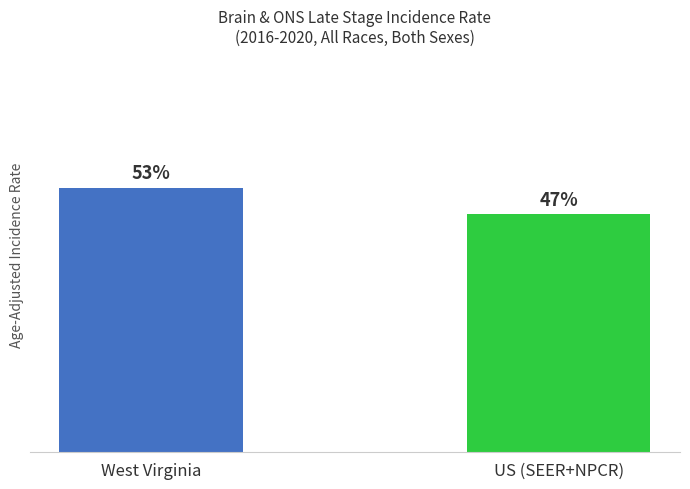

Are the bars horizontal?

No